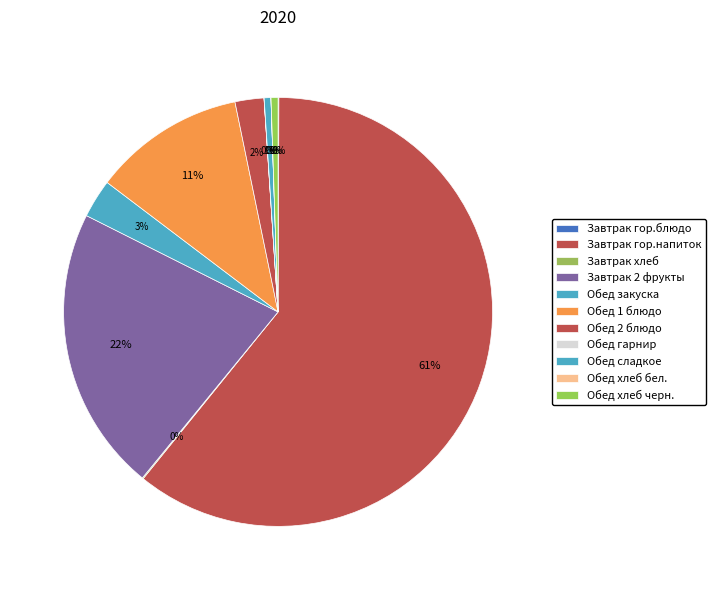

What is the largest slice in the pie chart?

Завтрак гор.напиток